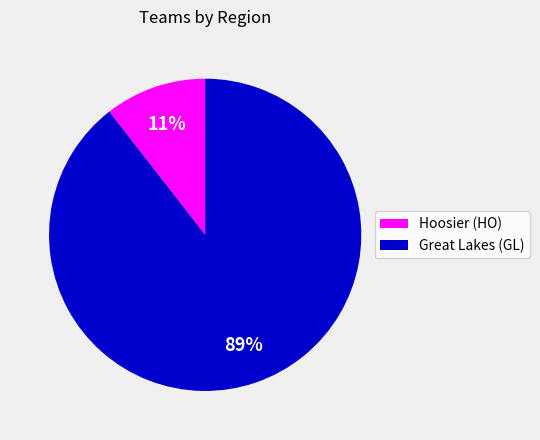

Is it true that Hoosier (HO) is 11% of the pie?

True